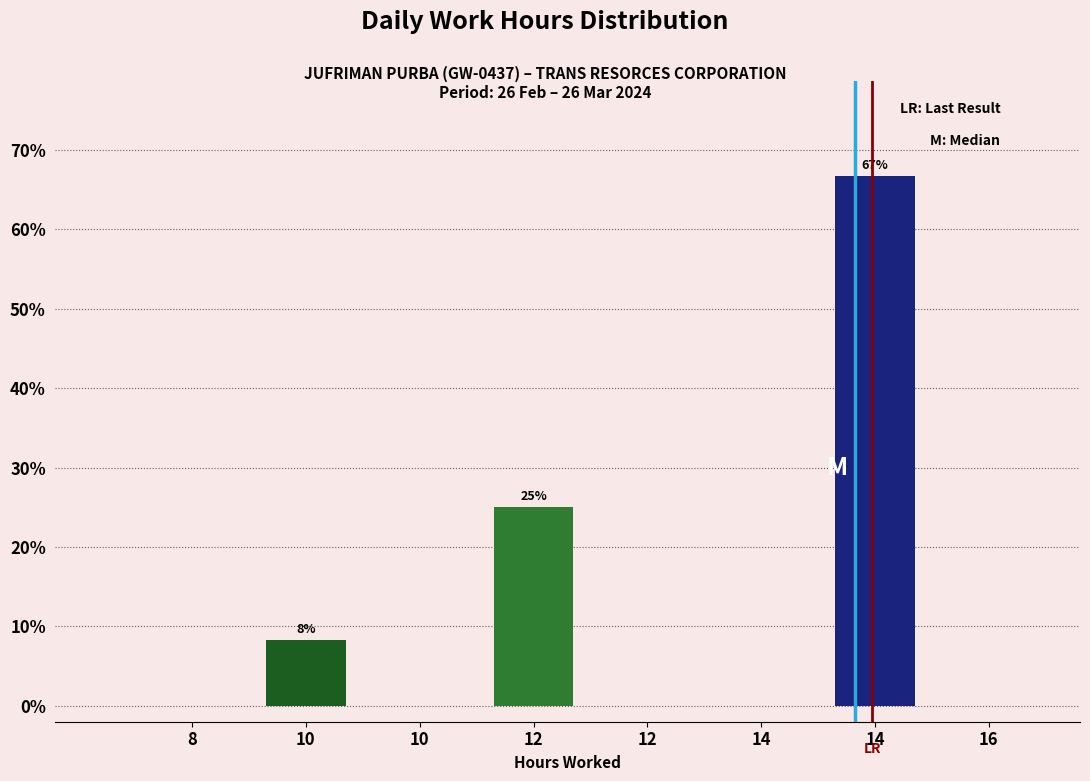

How many distinct data groups are displayed?

1